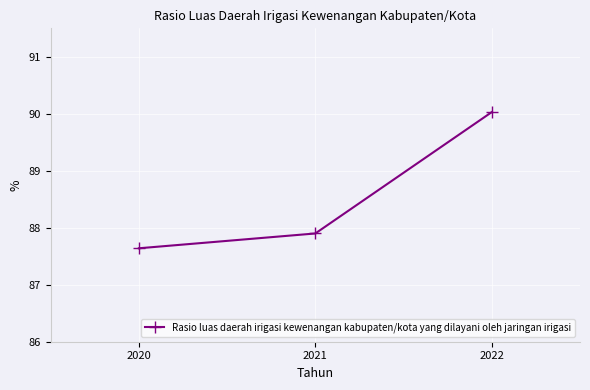

The value at 2022 is 90.0. True or false?

True